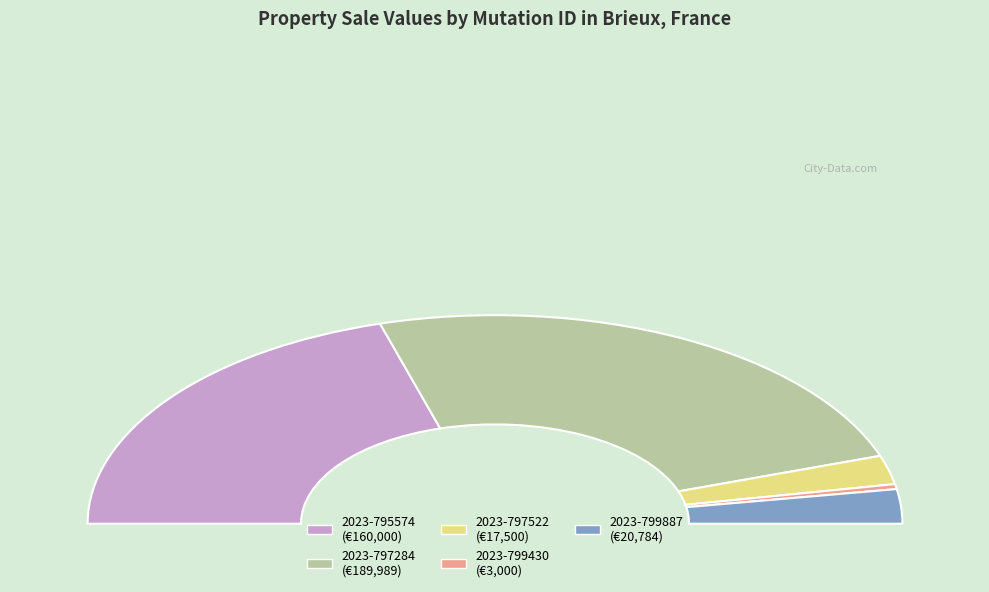

Which has a higher value, 2023-799430 or 2023-799887?

2023-799887